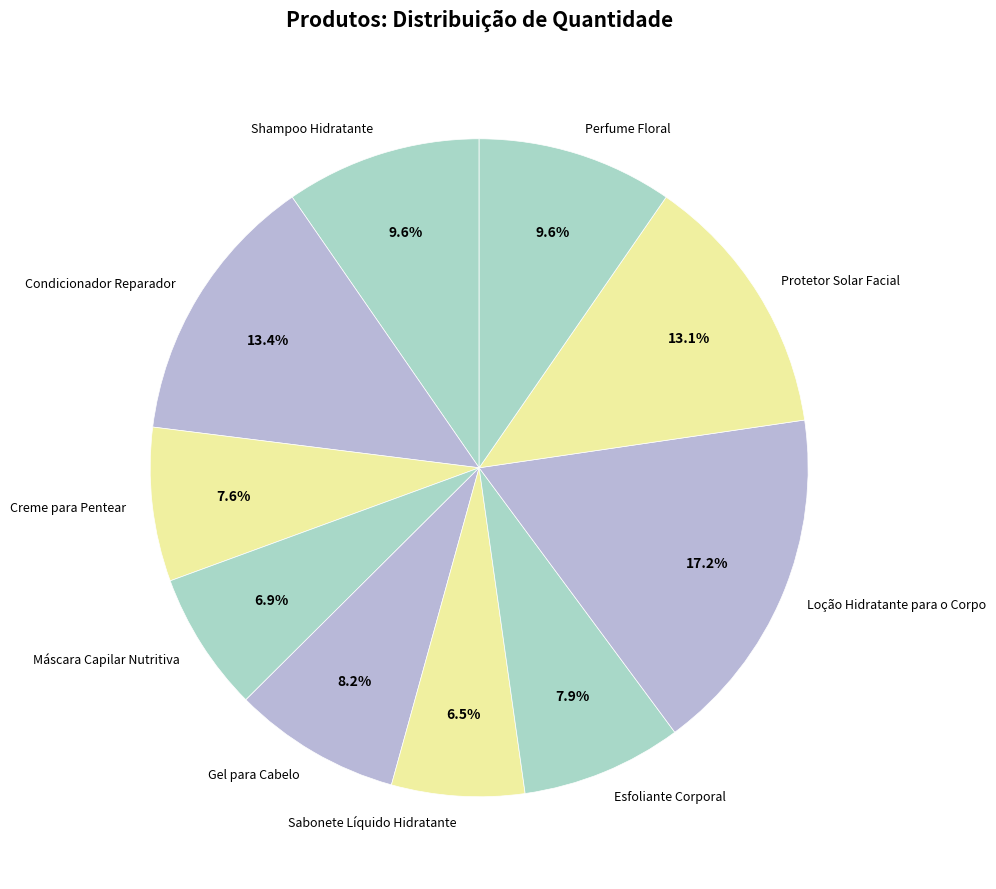

How many slices are in this pie chart?

10